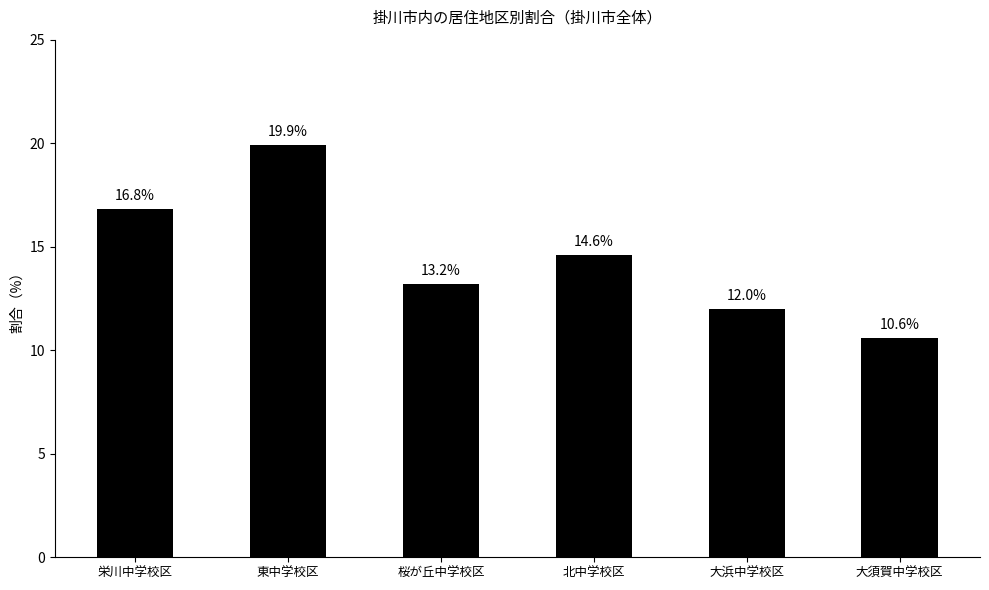

Which label corresponds to the smallest value in the chart?

大須賀中学校区